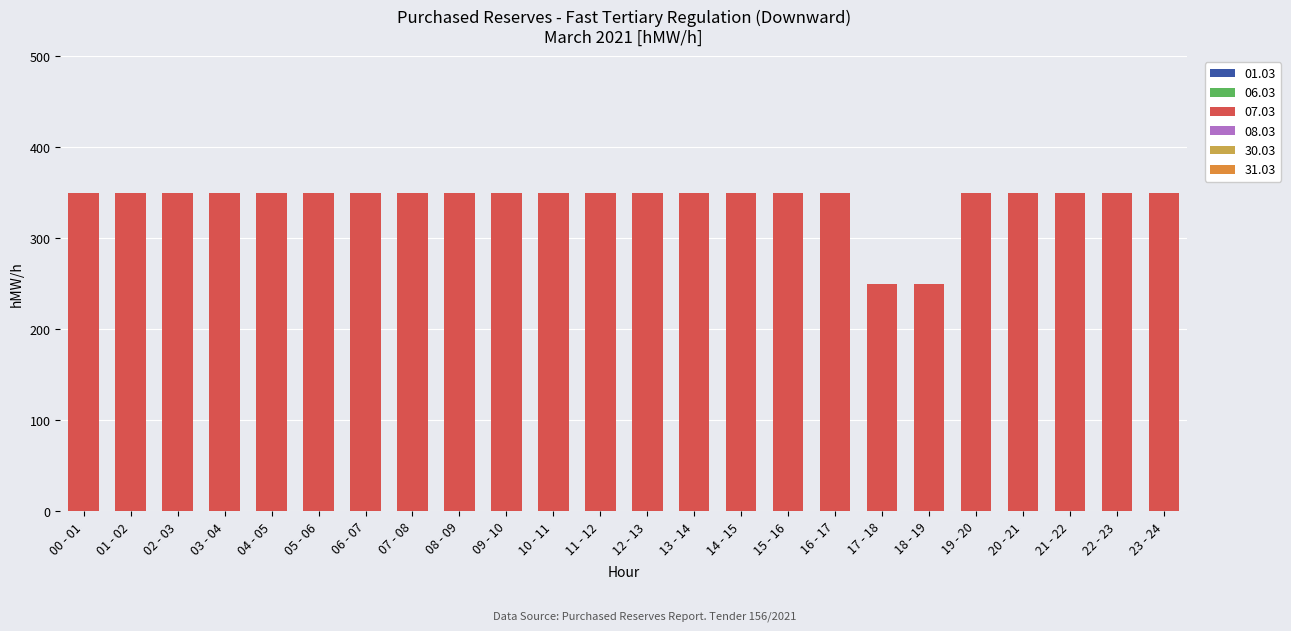

What is the label of the 19th bar from the right?

05 - 06